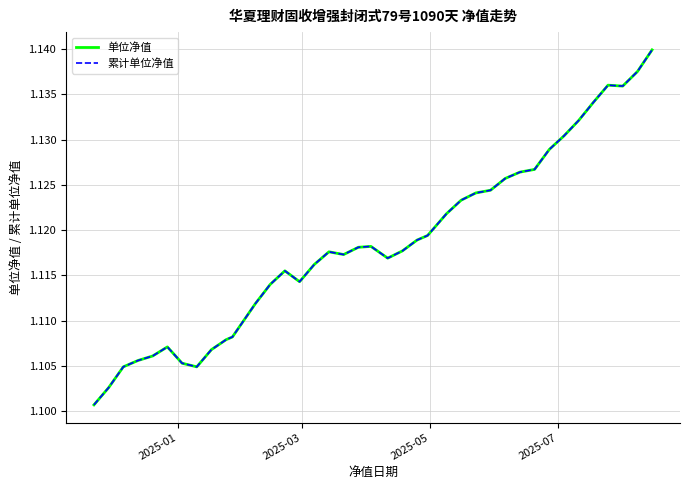

What is the greatest value displayed?

1.1